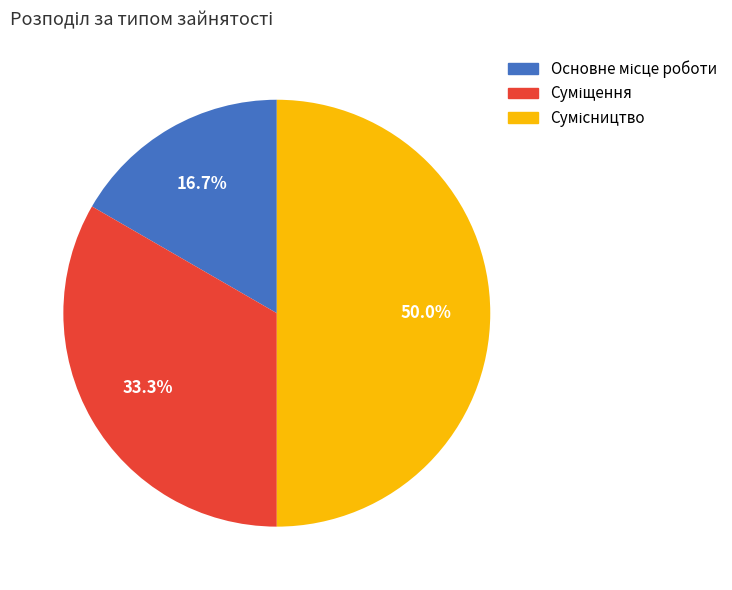

How many segments does this pie chart have?

3